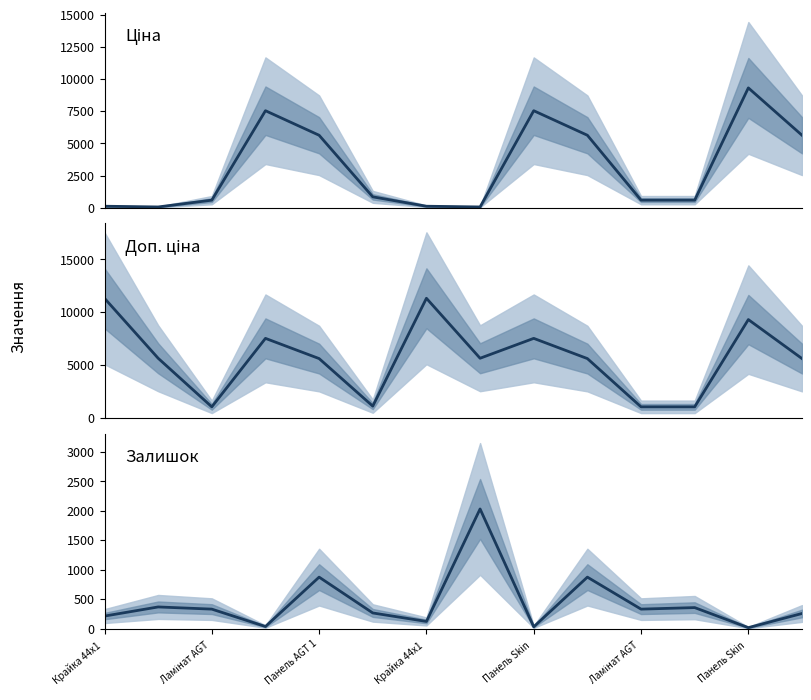

How many values in the Залишок series exceed 333?

5